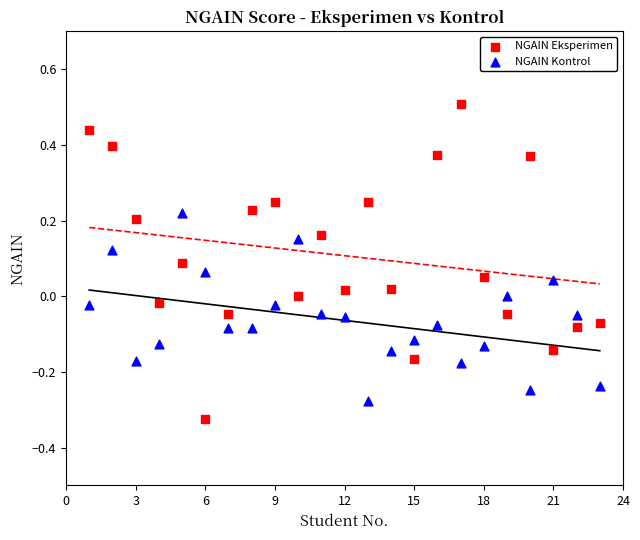

What are all the series names shown in the legend?

NGAIN Eksperimen, NGAIN Kontrol